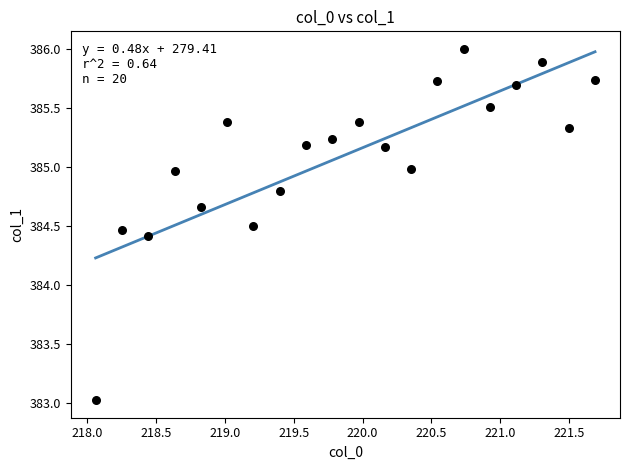

What is the range of Y values (max minus min)?

3.0